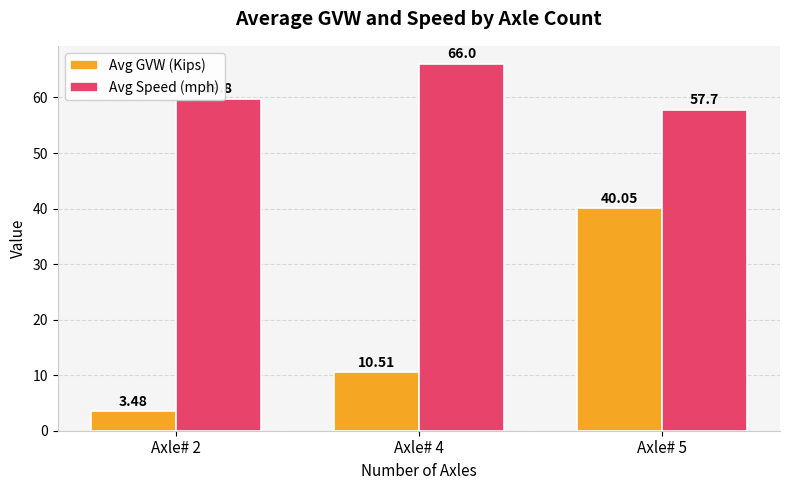

Is the value of Avg Speed (mph) at Axle# 4 greater than the value of Avg GVW (Kips) at Axle# 4?

Yes